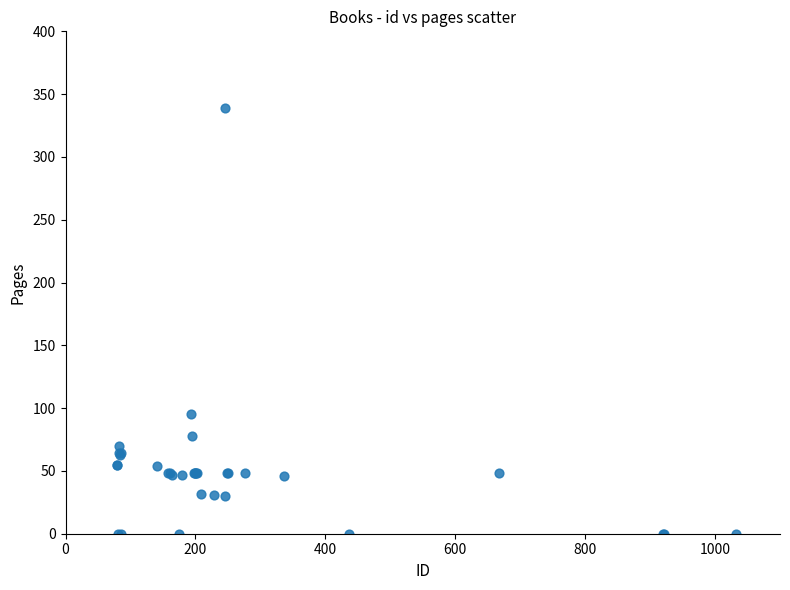

What Y value in the scatter plot is closest to 169?

95